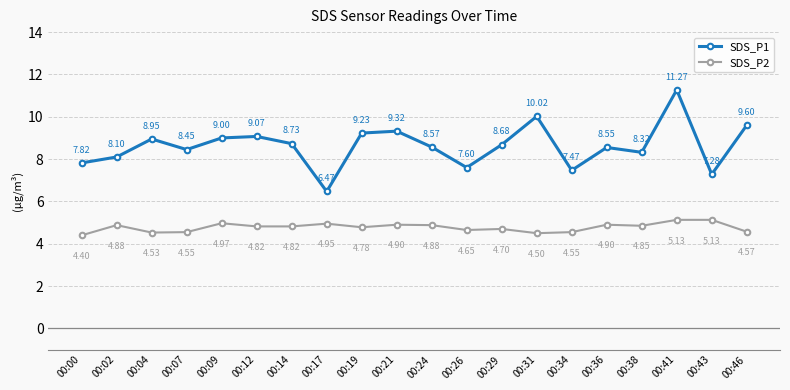

What is the sum of all SDS_P2 values?

95.5